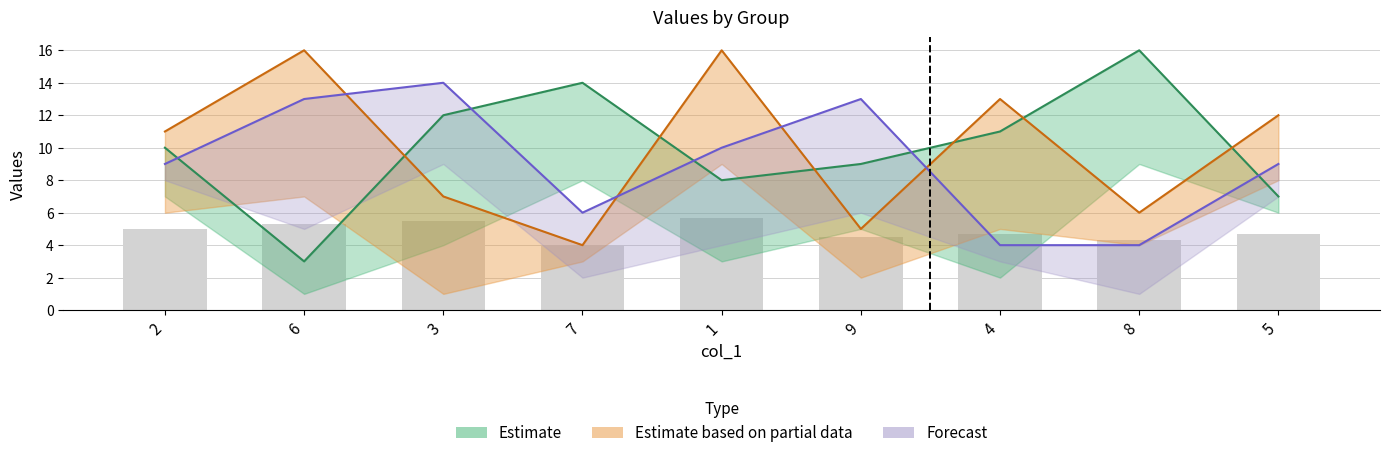

How many values are between 4 and 5?

6